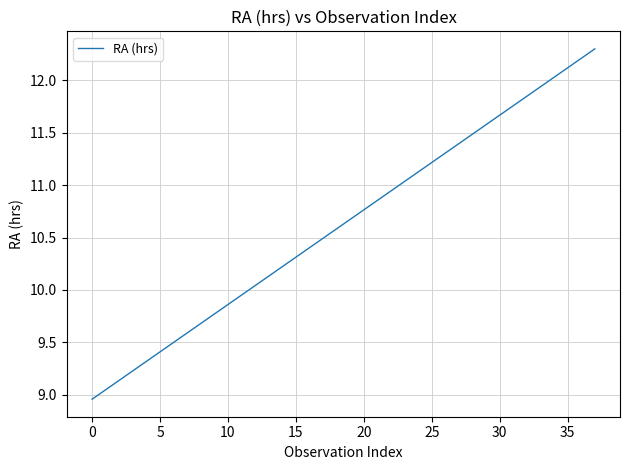

What is the difference between the maximum and minimum values?

3.3